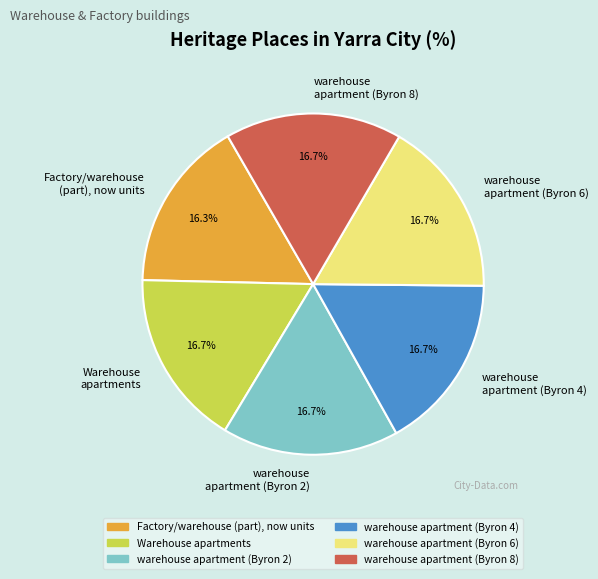

What is the total percentage of Warehouse apartments and warehouse apartment (Byron 8)?

33.5%